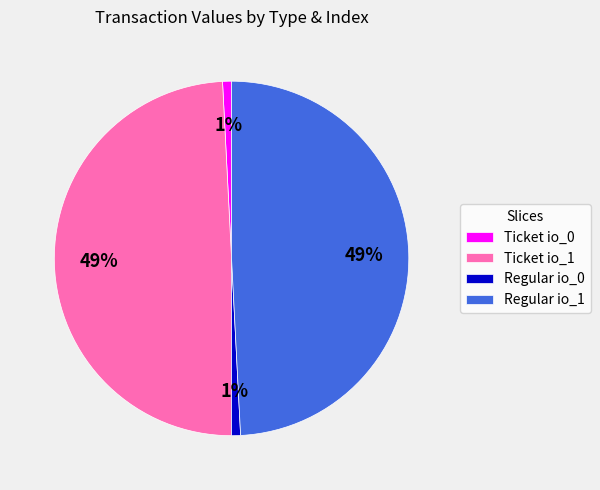

What percentage is the Regular io_0 slice, to the nearest percent?

1%